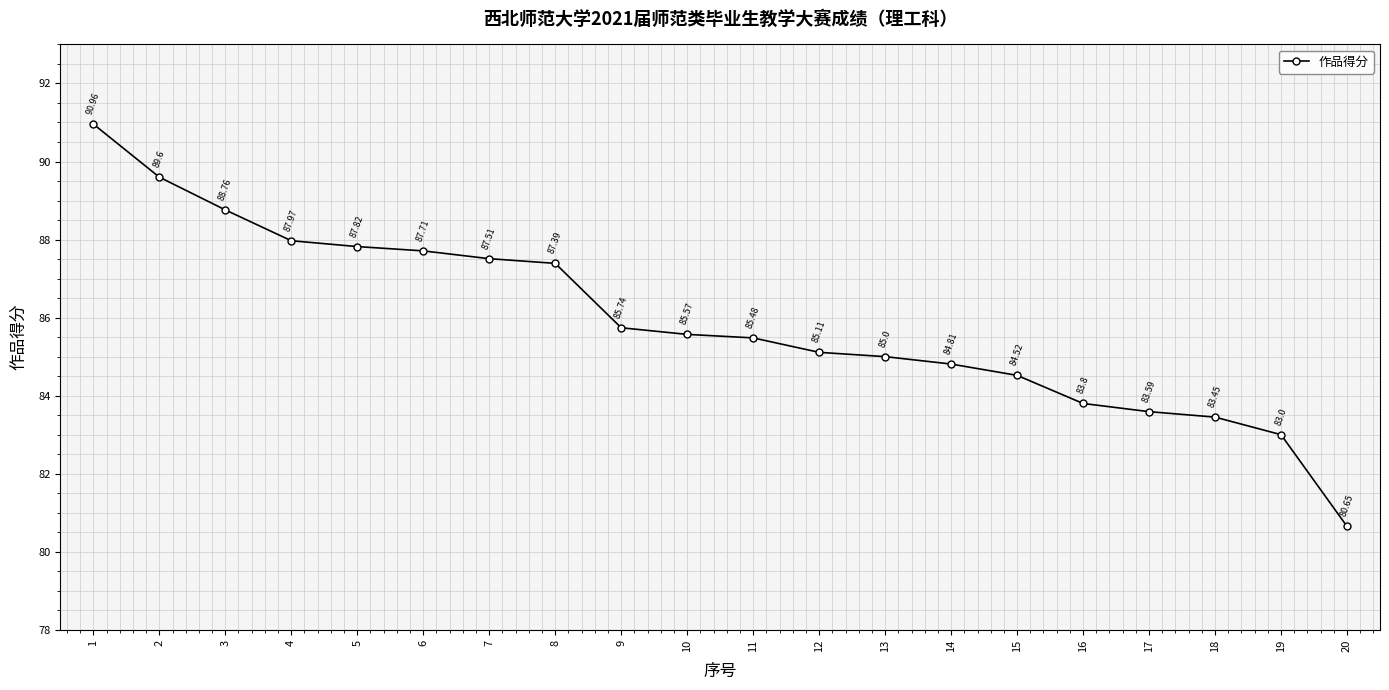

The value at 18 is 83.5. True or false?

True